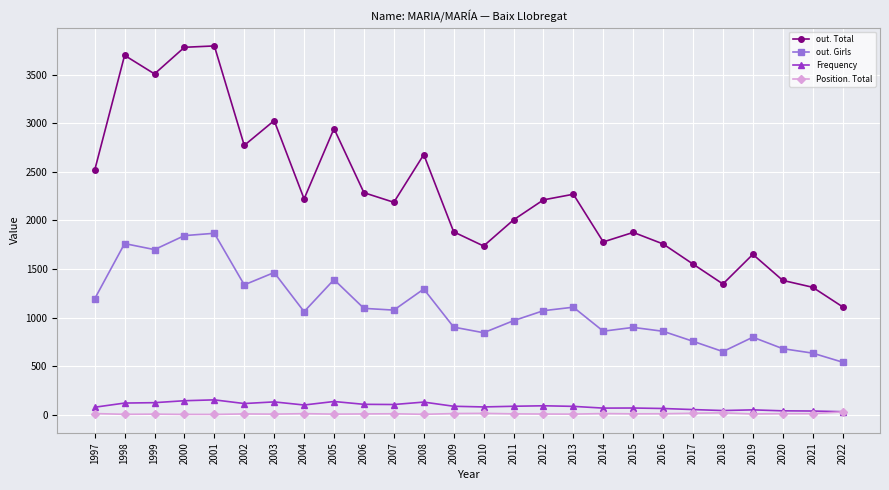

How many interior local valleys does the out. Girls series have?

7